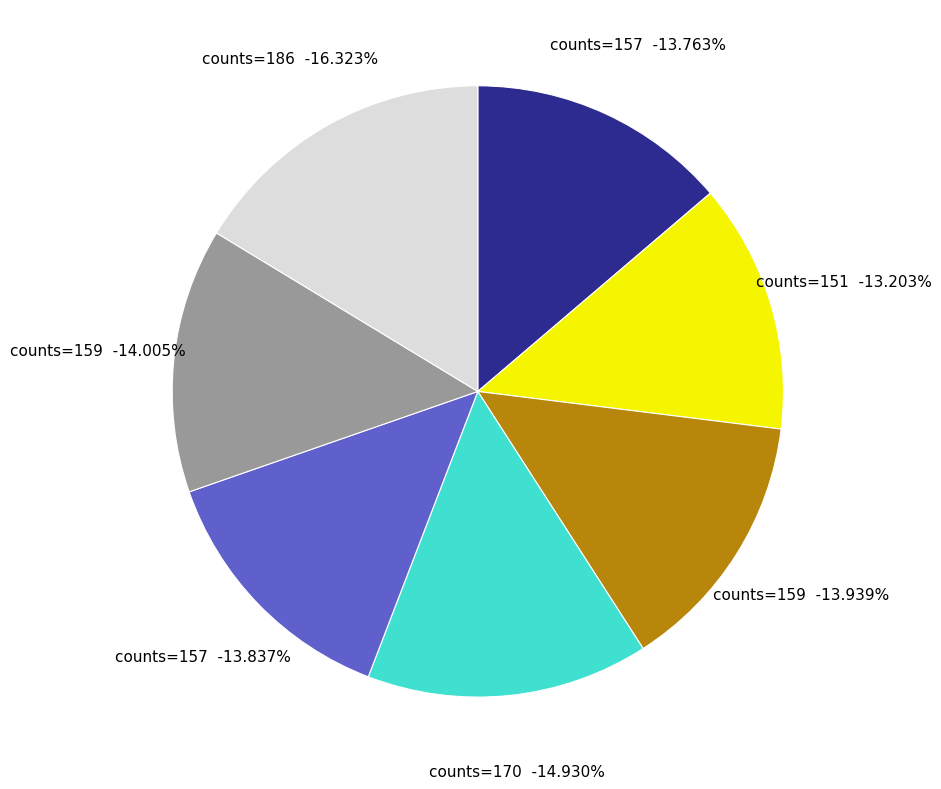

Does any single category account for the majority?

No